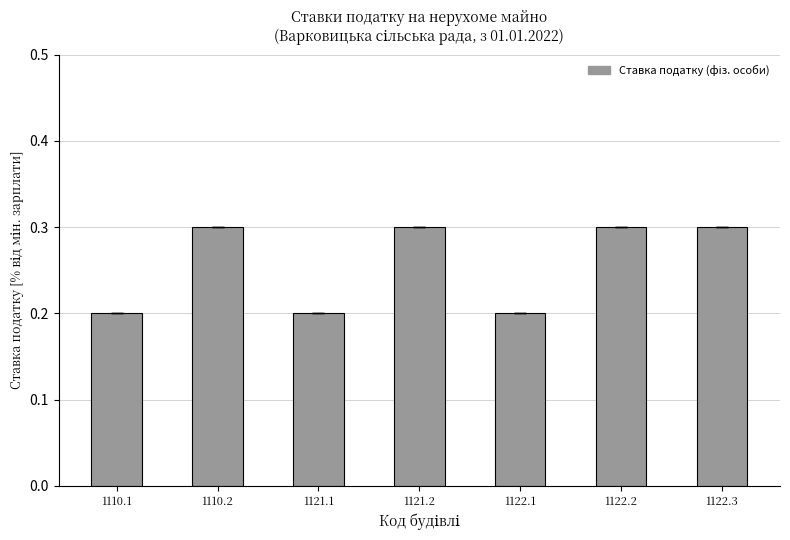

Reading left to right, extract all data points from this chart.

0.2	0.3	0.2	0.3	0.2	0.3	0.3